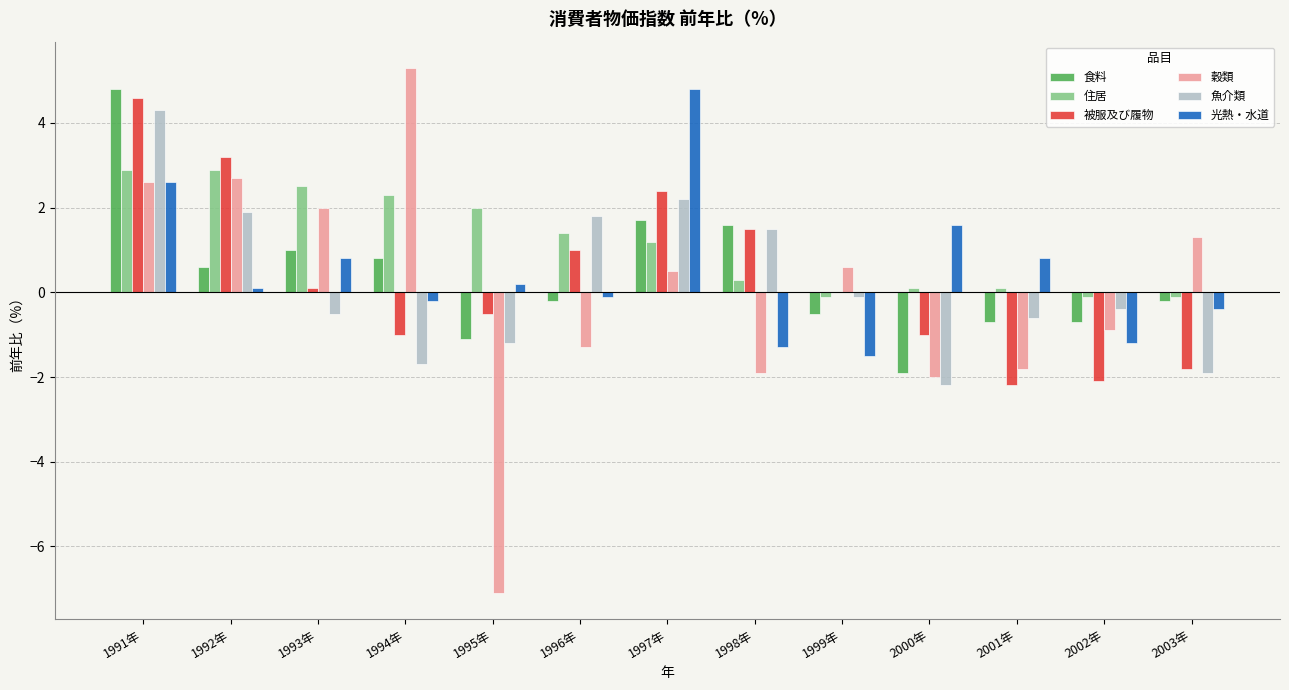

What is the sum of all 魚介類 values?

3.1